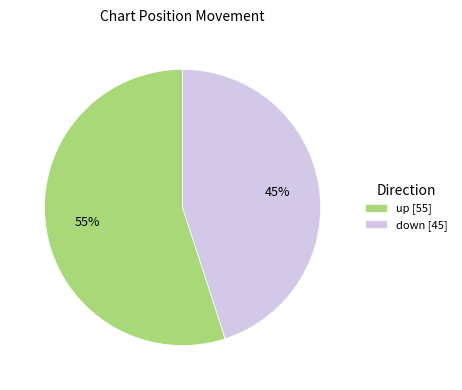

Does up represent more than half of the total?

Yes